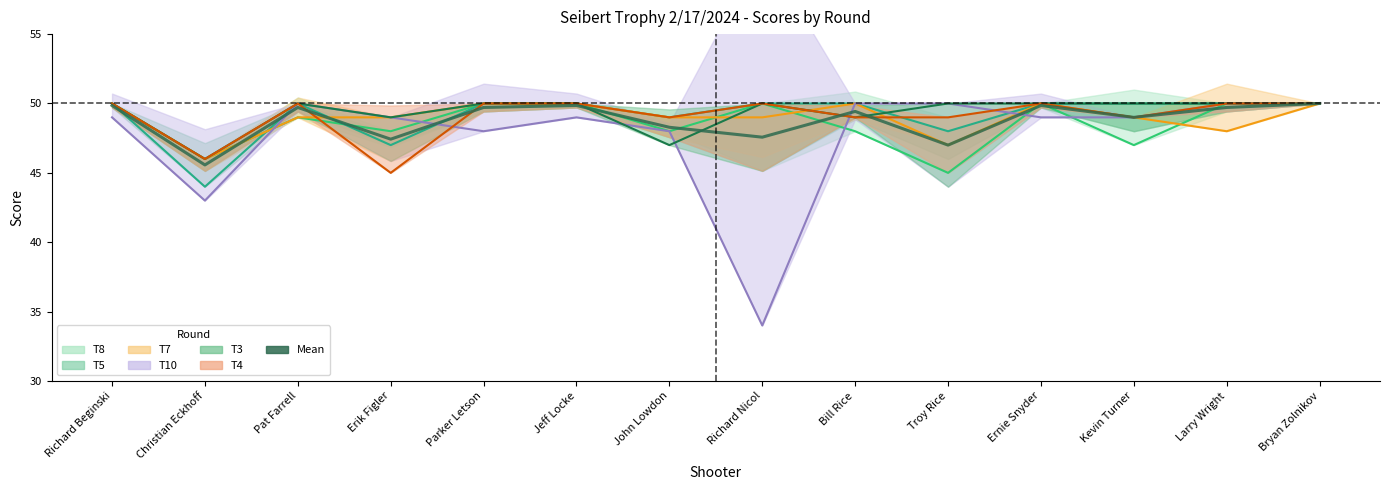

What is the minimum value shown in the chart?

45.6